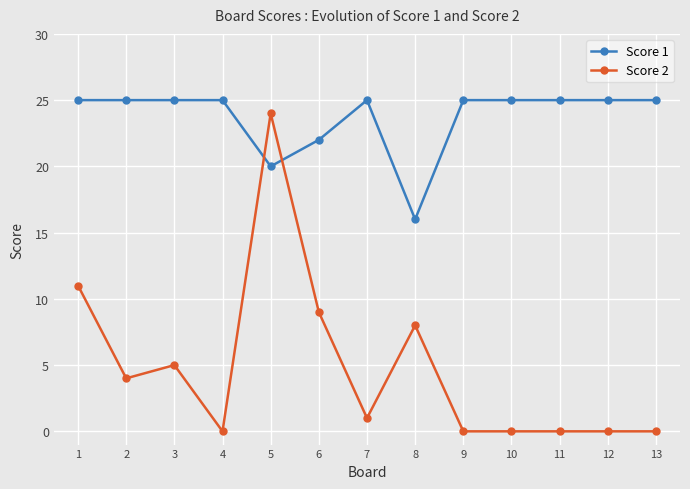

How many data points does each series have?

13